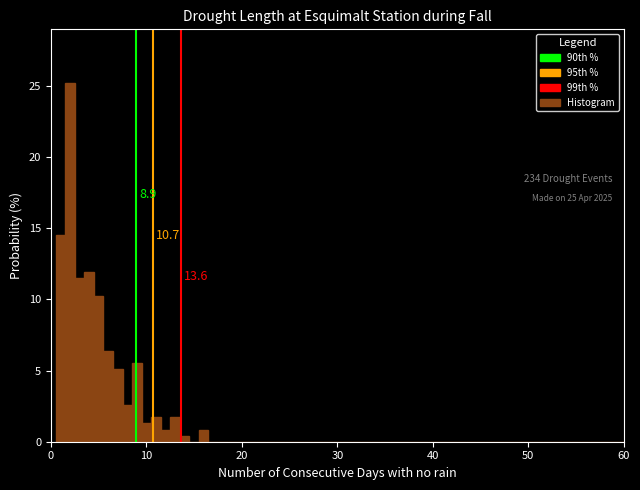

Read against the x-axis, roughly where is the centre of the tallest bar?

2